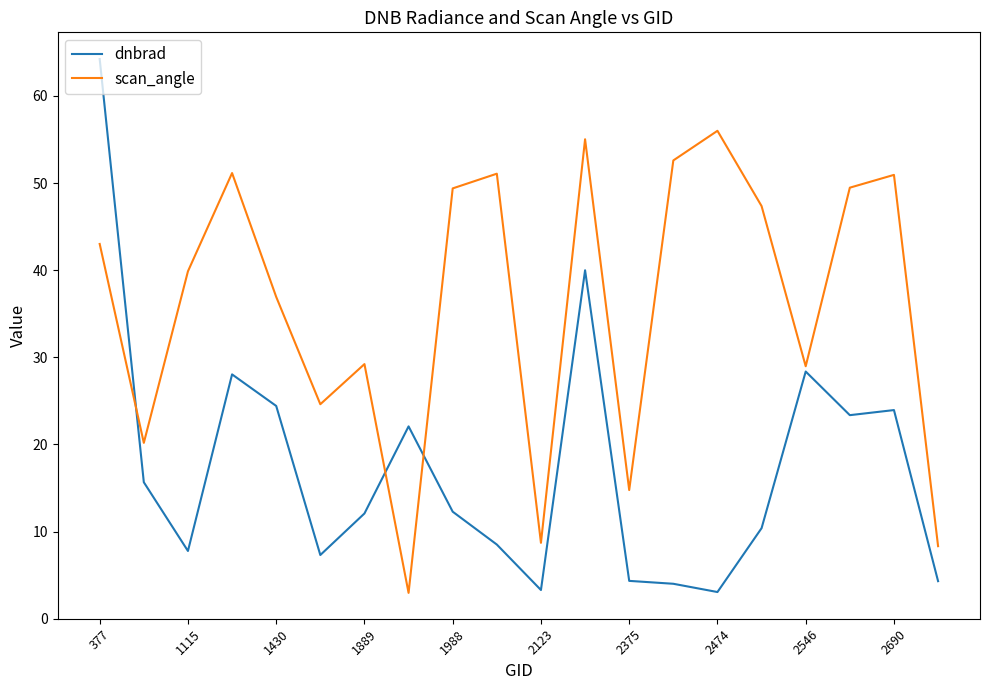

What is the difference between the second highest and minimum values in the dnbrad series?

36.9